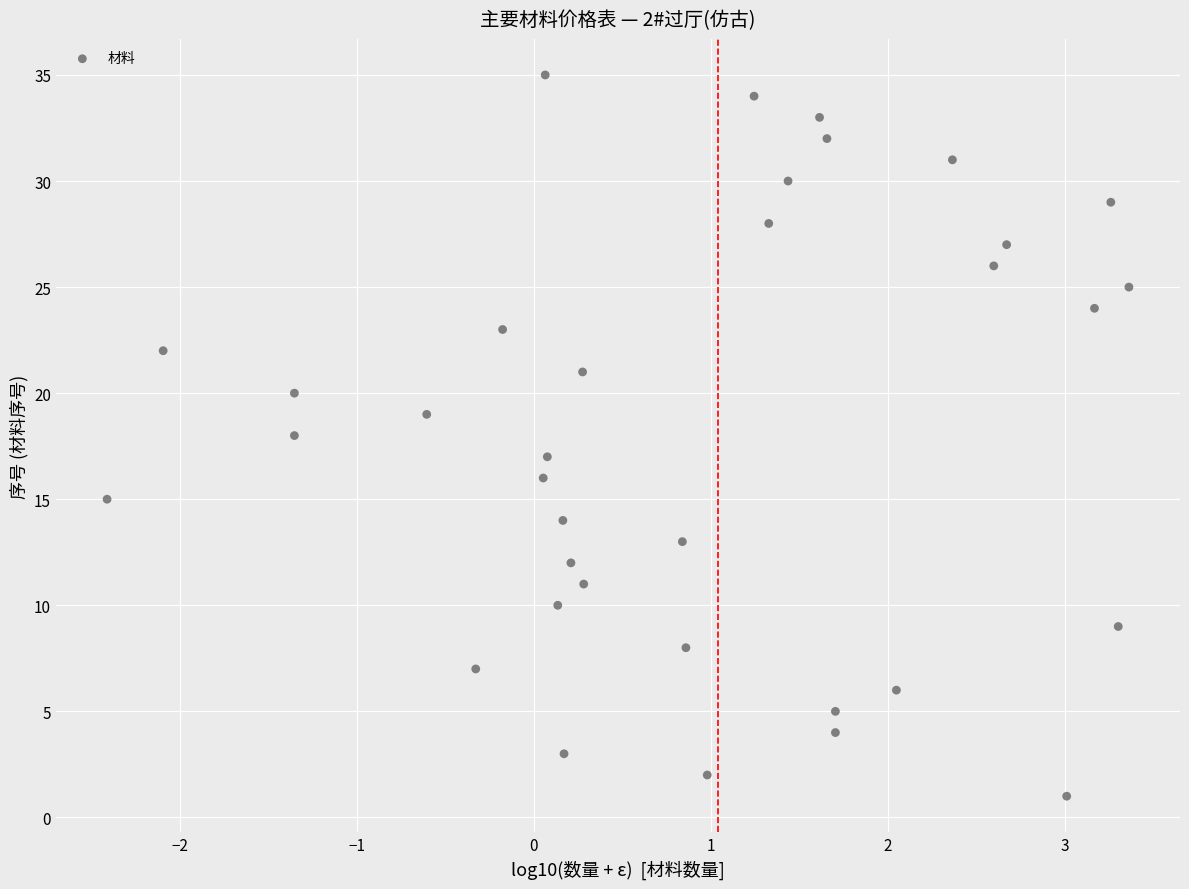

What is the range of Y values (max minus min)?

34